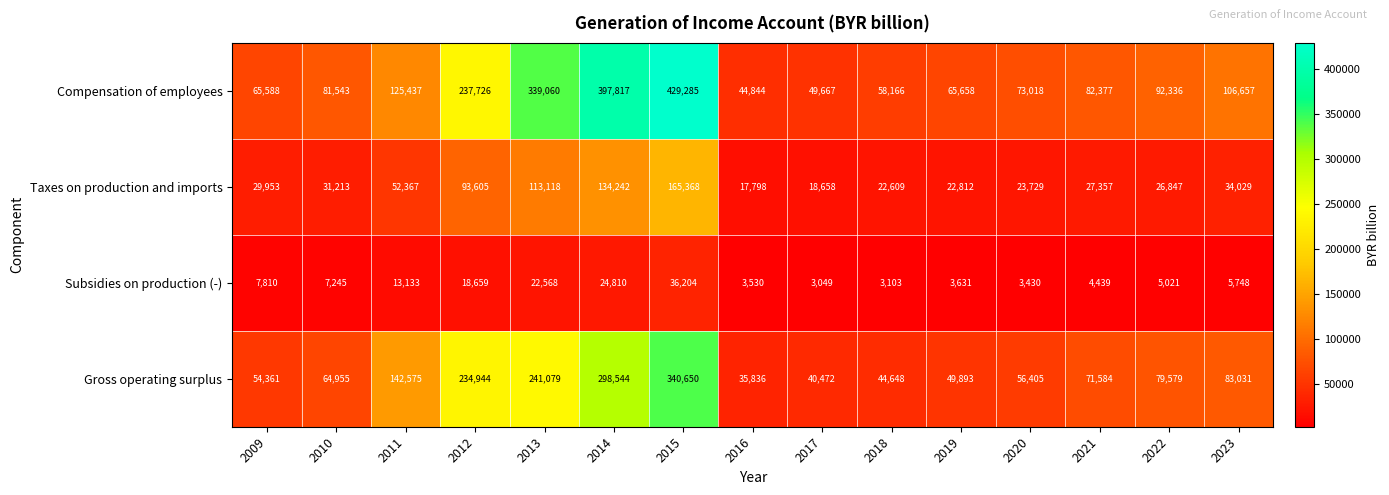

Which series changed the most between 2014 and 2019?

Compensation of employees